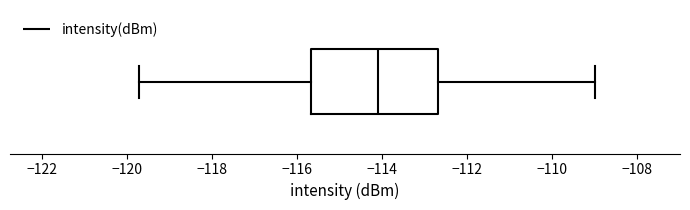

Where is the left edge of the box on the x-axis? The values are not printed on the chart, so give them approximately, as read against the axis.

-115.6